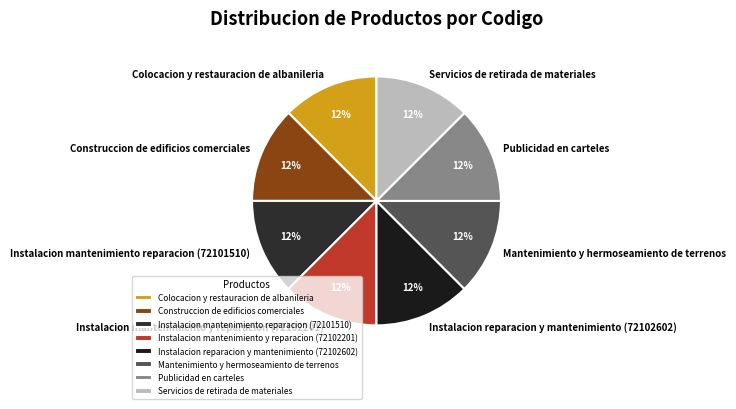

Is it true that Colocacion y restauracion de albanileria is 1% of the pie?

False